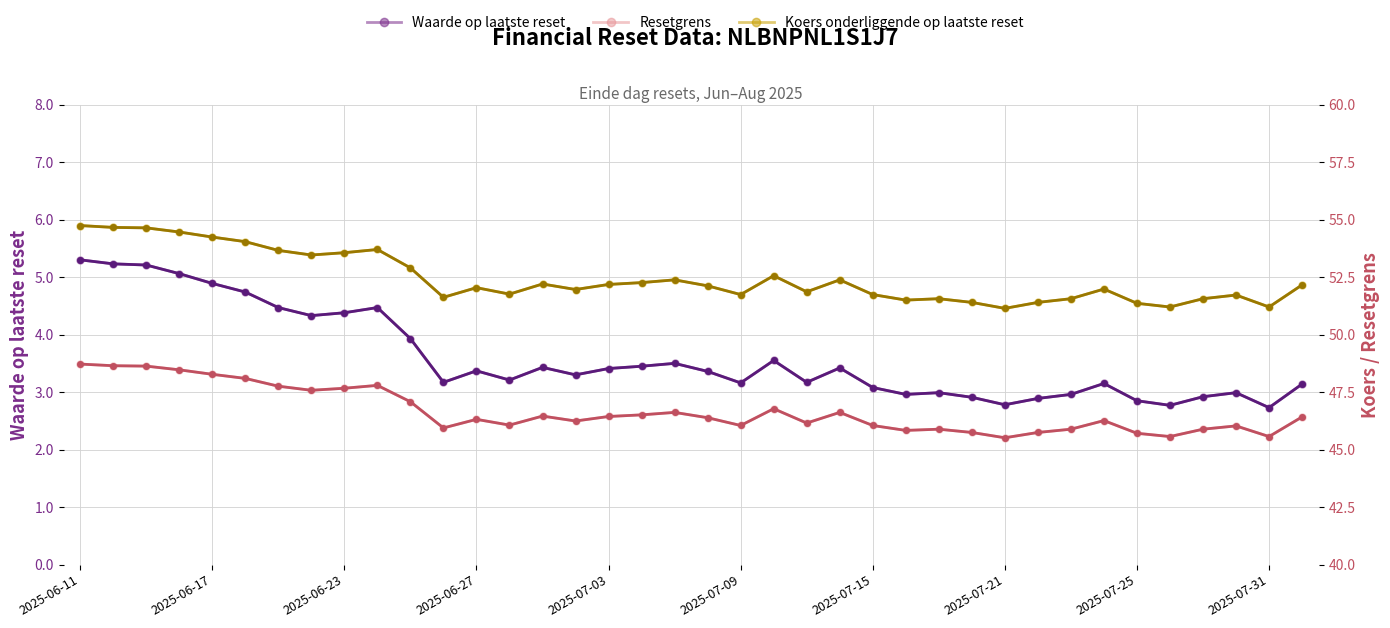

Reading left to right, extract all data points from this chart.

Waarde op laatste reset: 5.3	5.2	5.2	5.1	4.9	4.7	4.5	4.3	4.4	4.5	3.9	3.2	3.4	3.2	3.4	3.3	3.4	3.5	3.5	3.4	3.2	3.5	3.2	3.4	3.1	3.0	3.0	2.9	2.8	2.9	3.0	3.1	2.9	2.8	2.9	3.0	2.7	3.1
Resetgrens: 48.7	48.6	48.6	48.5	48.3	48.1	47.8	47.6	47.7	47.8	47.1	45.9	46.3	46.1	46.5	46.2	46.4	46.5	46.6	46.4	46.0	46.8	46.2	46.6	46.0	45.8	45.9	45.7	45.5	45.7	45.9	46.3	45.7	45.6	45.9	46.0	45.6	46.4
Koers onderliggende op laatste reset: 54.7	54.7	54.6	54.5	54.2	54.0	53.7	53.5	53.6	53.7	52.9	51.6	52.0	51.8	52.2	52.0	52.2	52.3	52.4	52.1	51.7	52.6	51.9	52.4	51.7	51.5	51.6	51.4	51.1	51.4	51.6	52.0	51.4	51.2	51.6	51.7	51.2	52.2